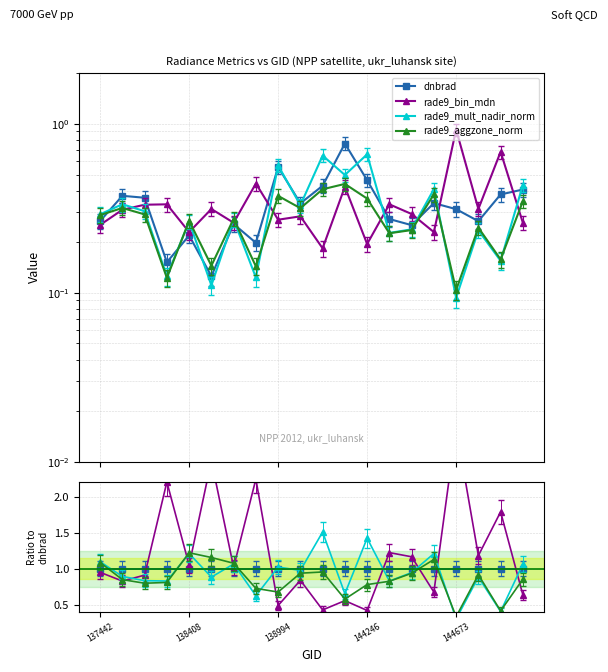

Does the chart have visible grid lines?

Yes